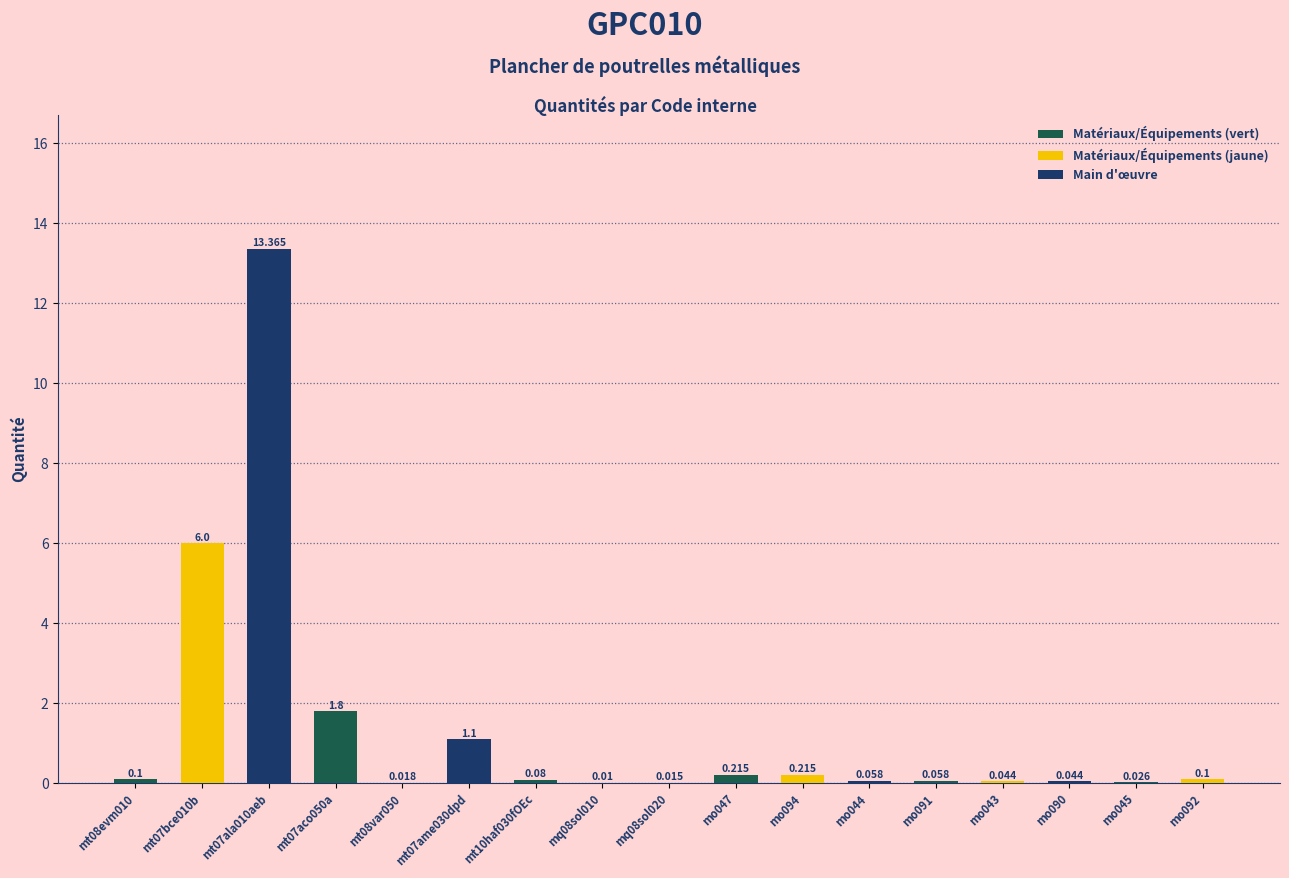

Reading right to left, extract all data points from this chart.

0.1	0.0	0.0	0.0	0.1	0.1	0.2	0.2	0.0	0.0	0.1	1.1	0.0	1.8	13.4	6.0	0.1